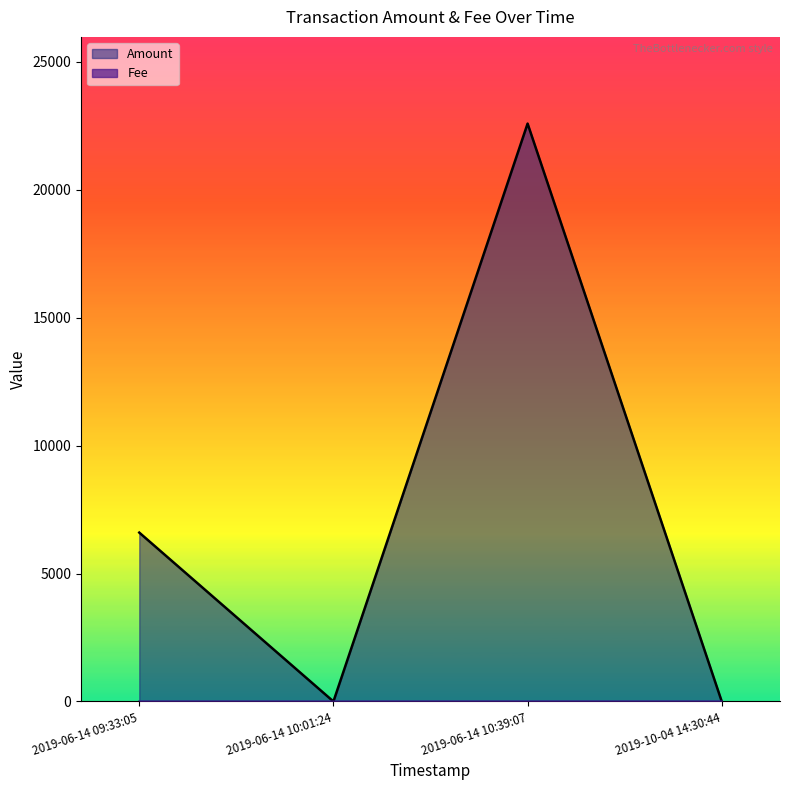

Which category has the highest value across all series?

2019-06-14 10:39:07